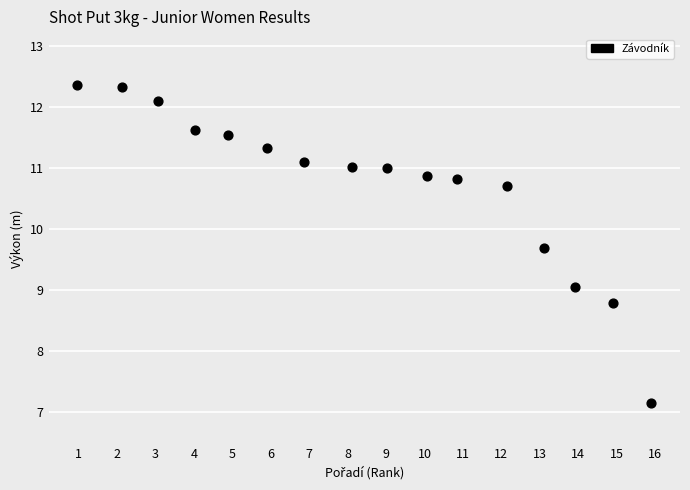

What is the range of X values (max minus min)?

14.9